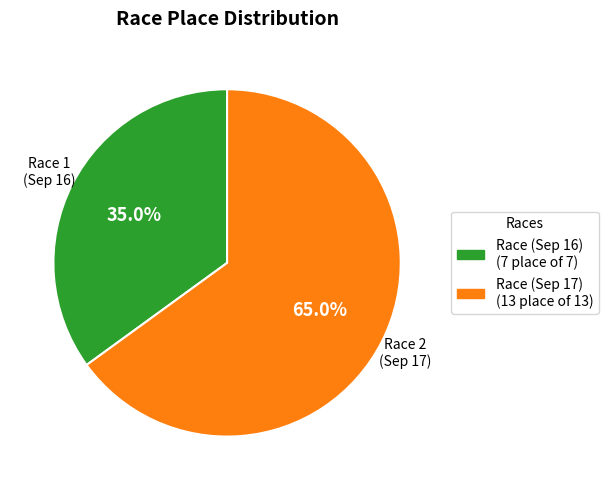

Is there any slice that represents more than half of the pie?

Yes